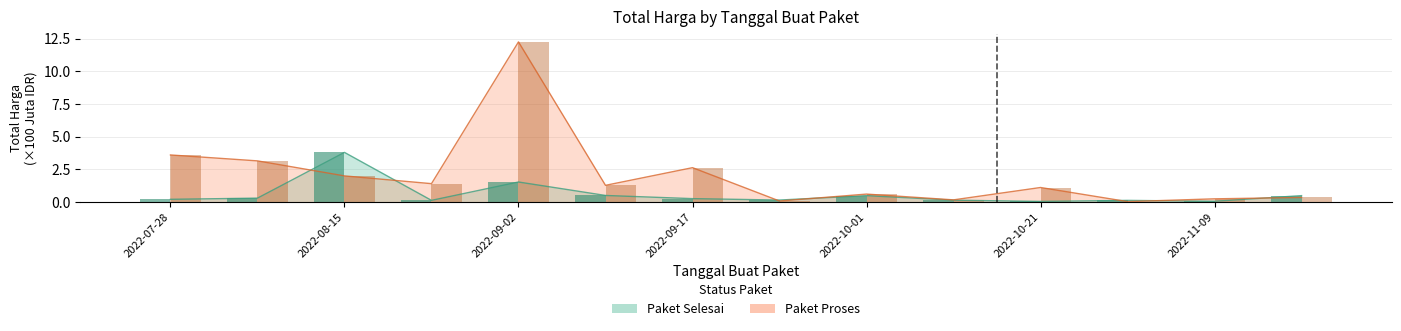

Are the bars grouped side by side (vs. stacked)?

Yes